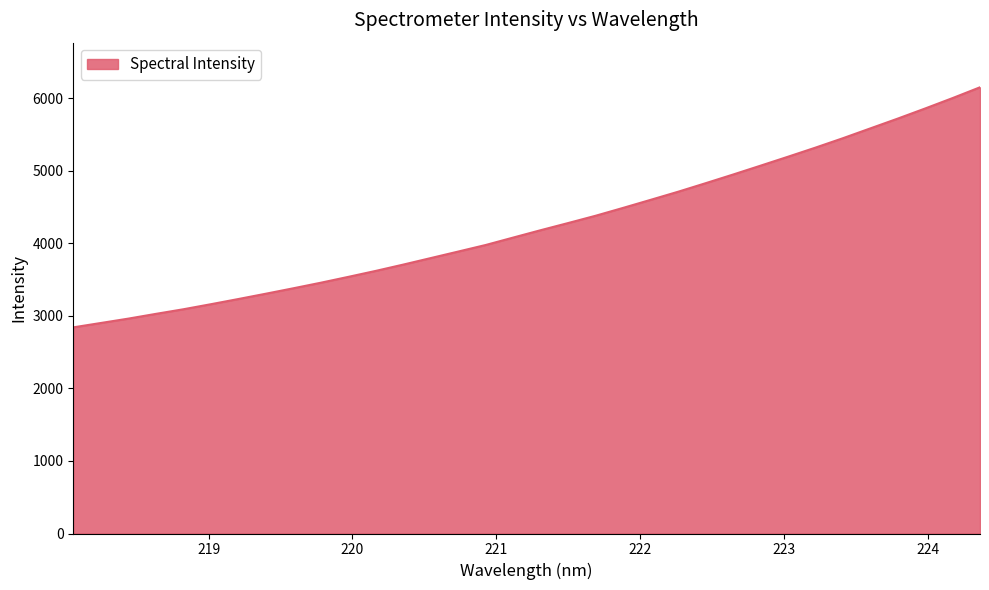

What is the minimum value shown in the chart?

2840.7